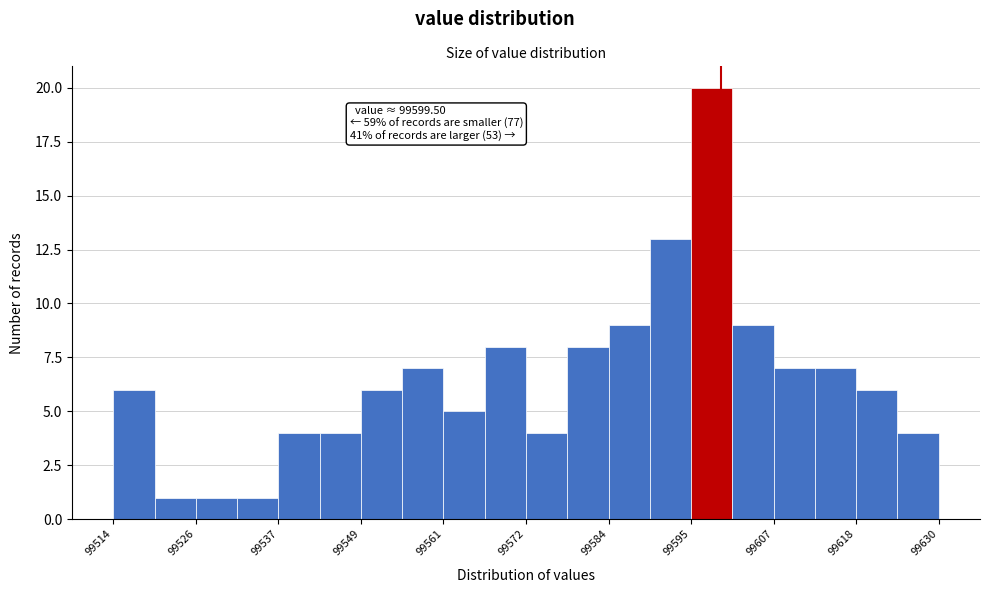

Read against the x-axis, roughly where is the centre of the tallest bar?

99598